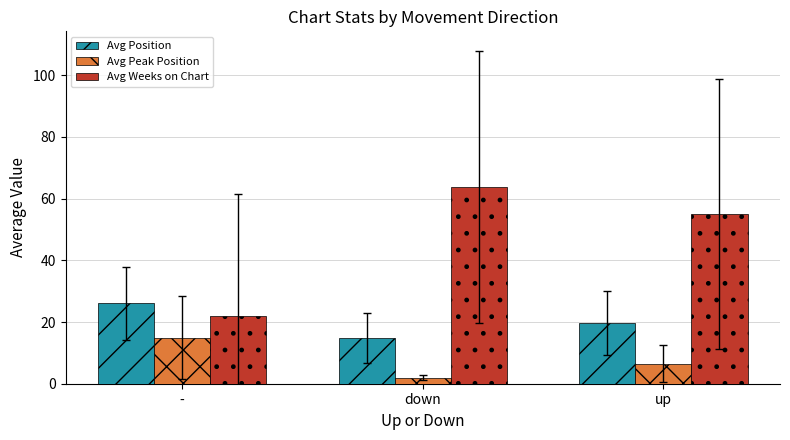

Reading left to right, transcribe all the data shown in this chart.

Avg Position: 26.0	14.8	19.6
Avg Peak Position: 14.9	2.0	6.5
Avg Weeks on Chart: 22.1	63.9	55.1